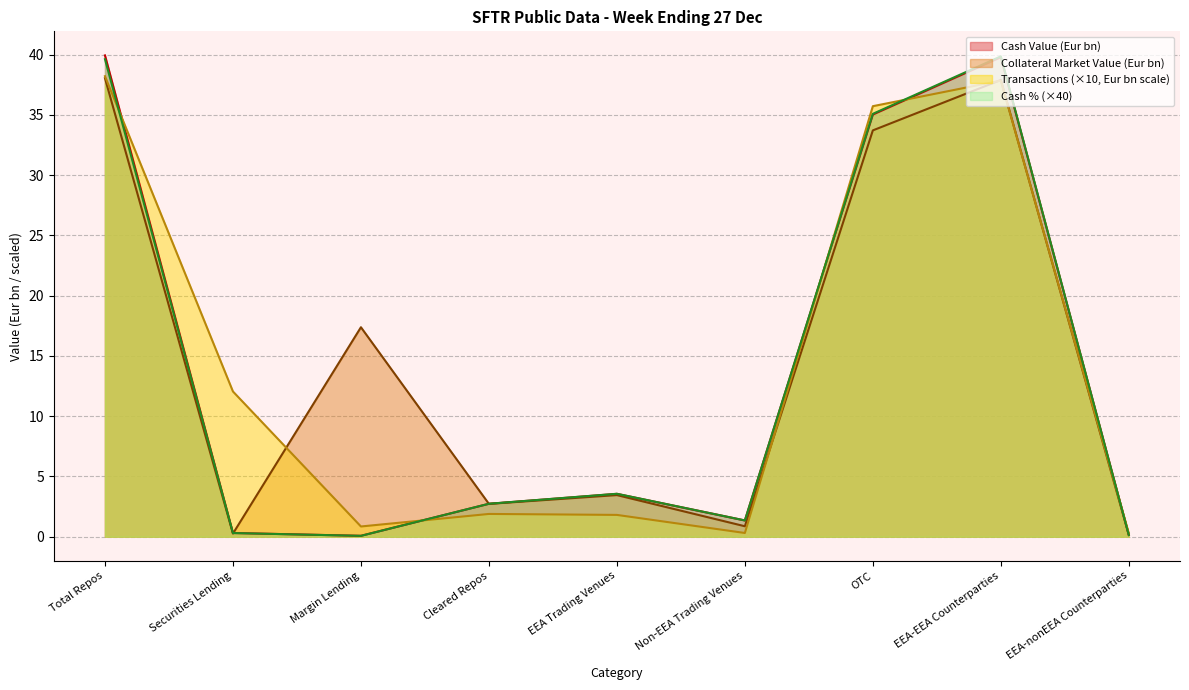

How many intersections are there between Collateral Market Value (Eur mn) and Percentage (Cash)?

3